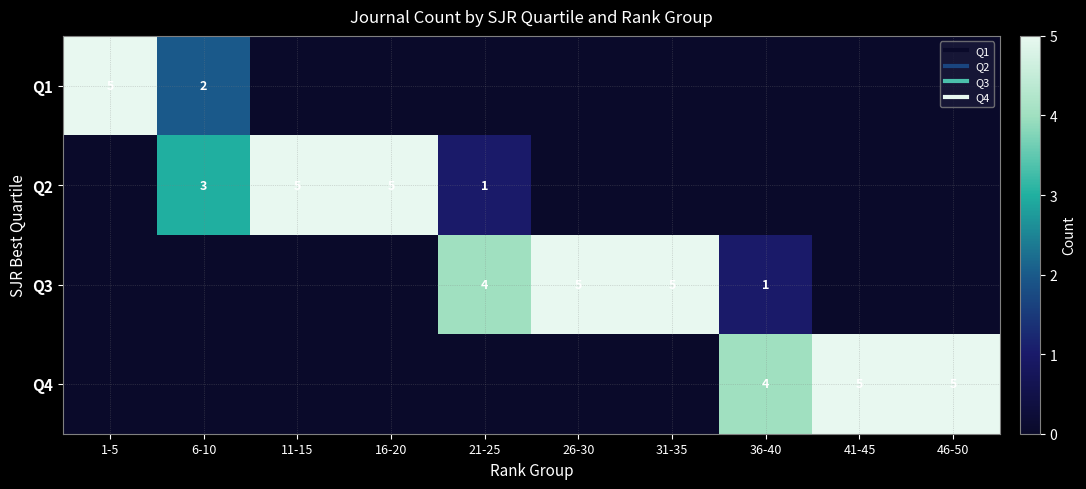

Which series has the largest total across all categories?

Q3